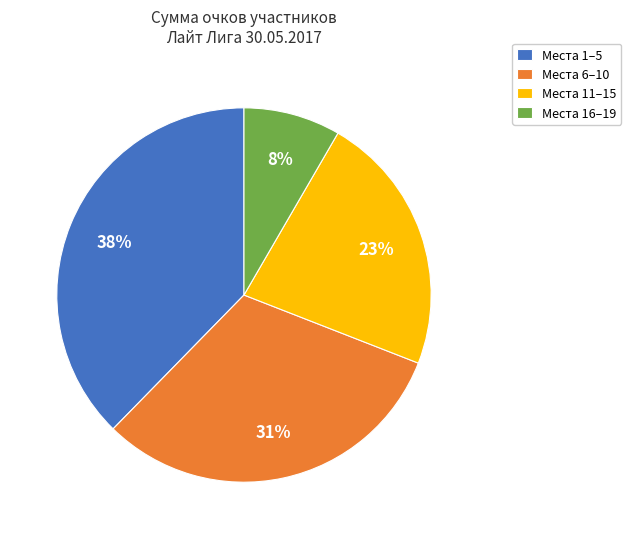

Do Места 11–15 and Места 6–10 together represent more than half of the pie?

Yes